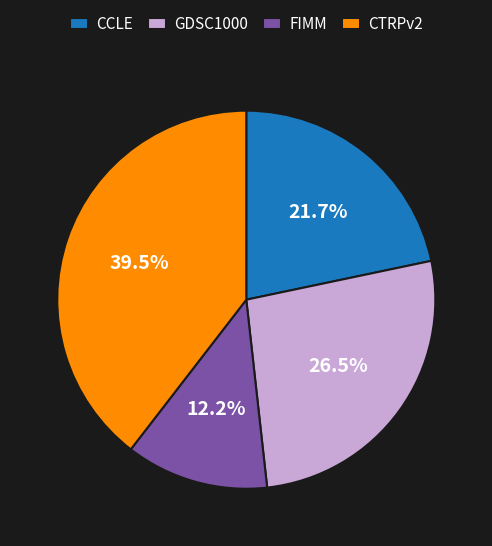

Does any single category account for the majority?

No